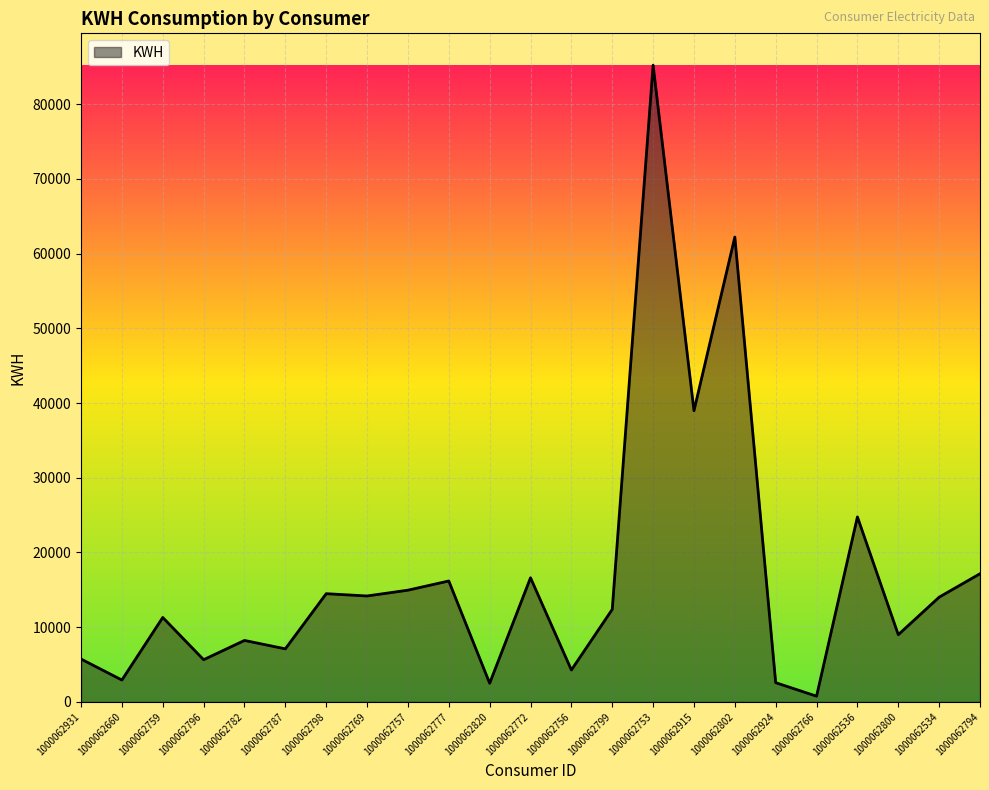

At which label does the data first exceed 12378?

1000062798